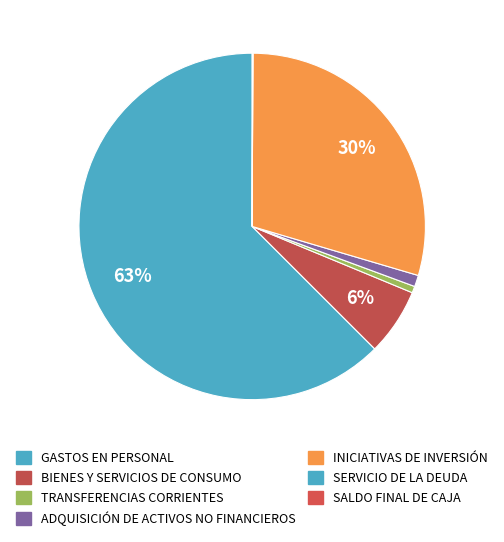

How many slices are in this pie chart?

7